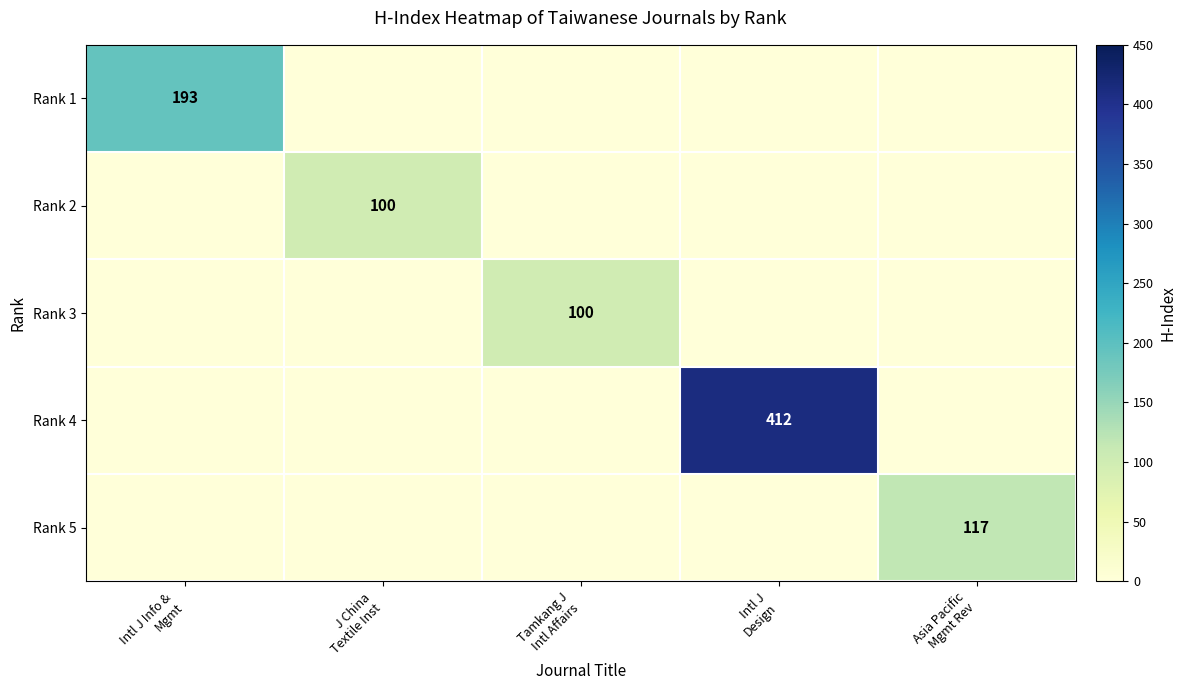

Where is Rank 1 nearest to the value 96?

J China Textile Inst